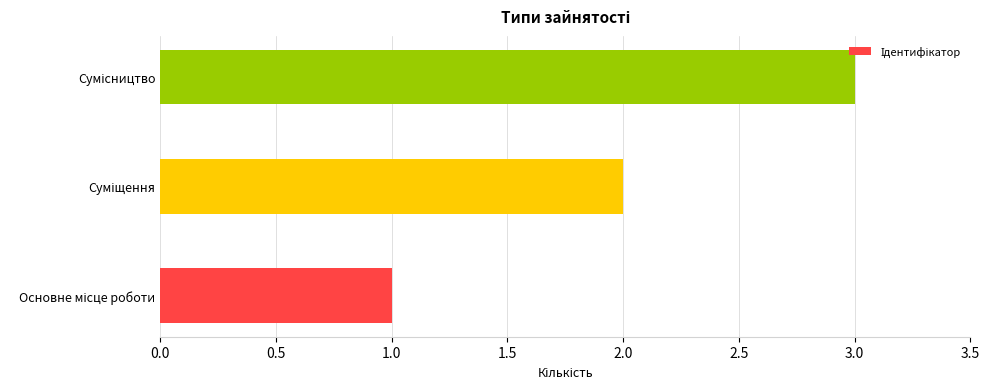

What is the greatest value displayed?

3